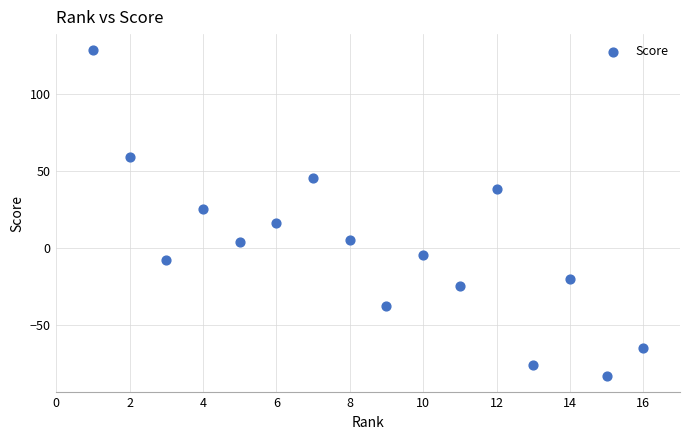

What Y value in the scatter plot is closest to 22?

25